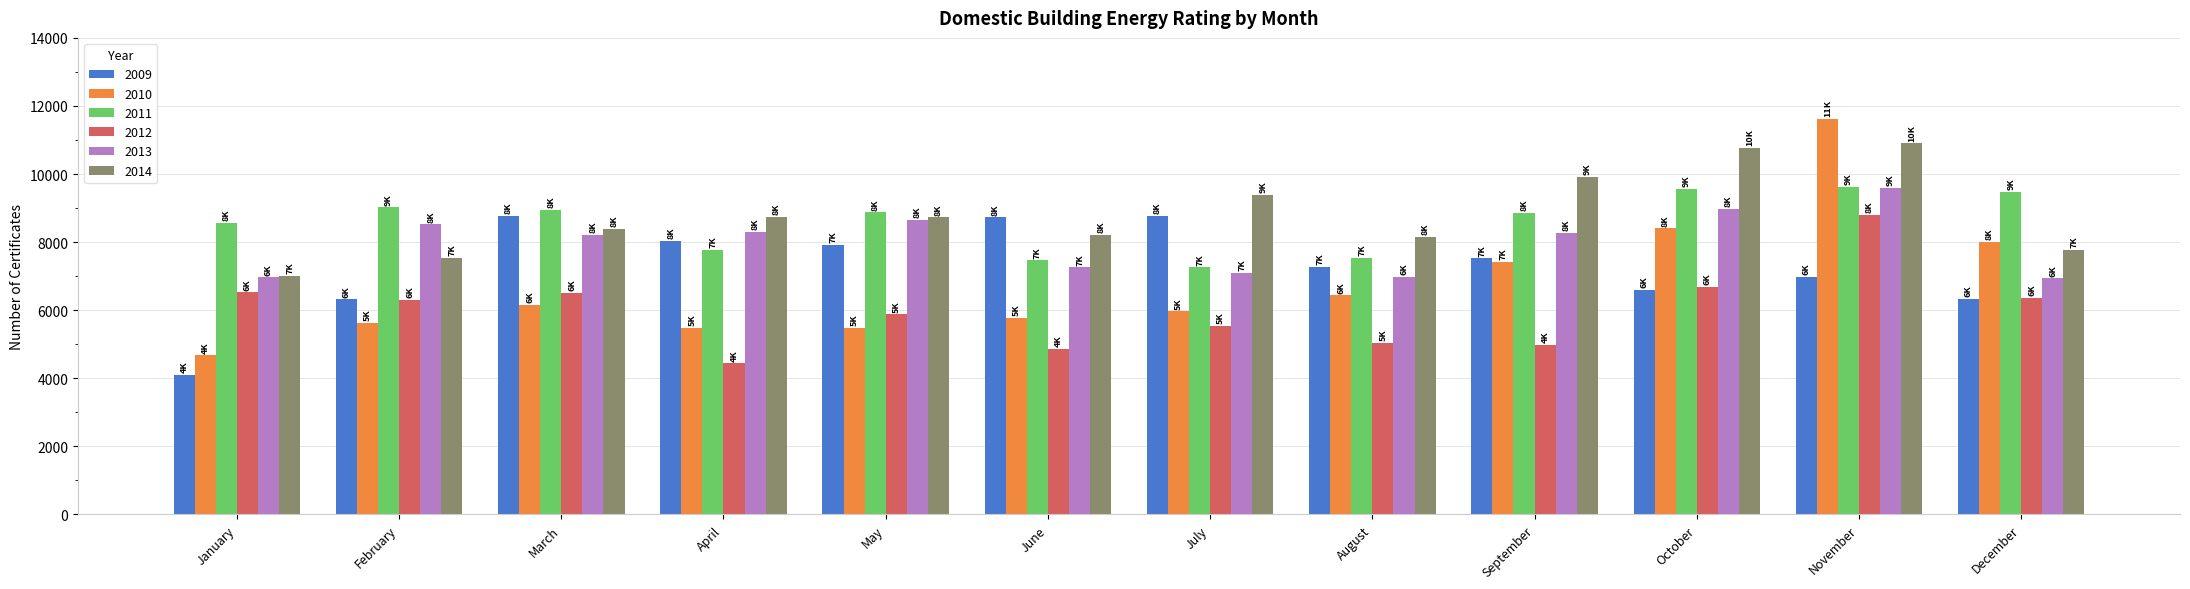

What is the sum of all 2013 values?

95780